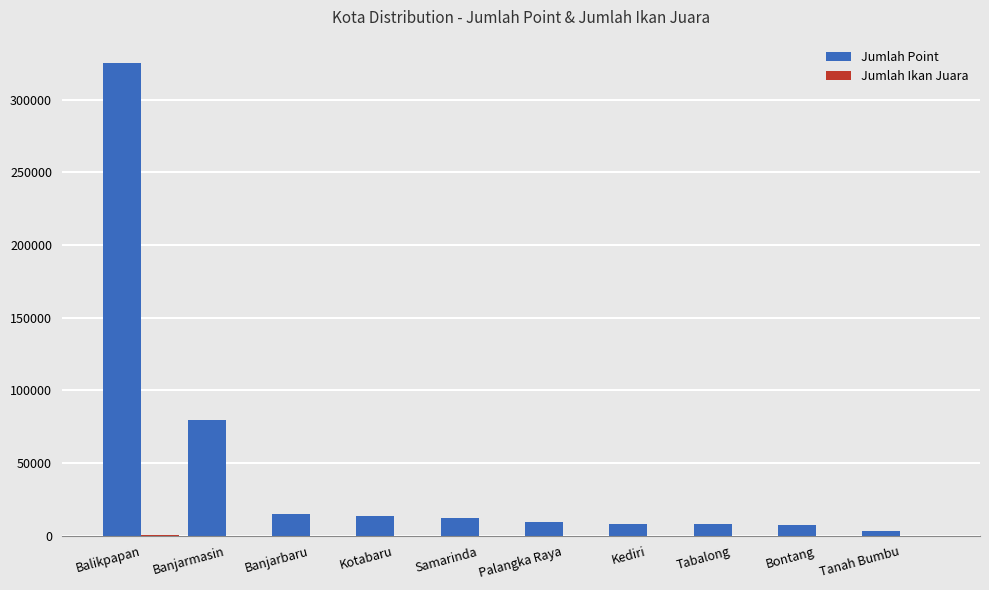

Count the number of data series in this chart.

2